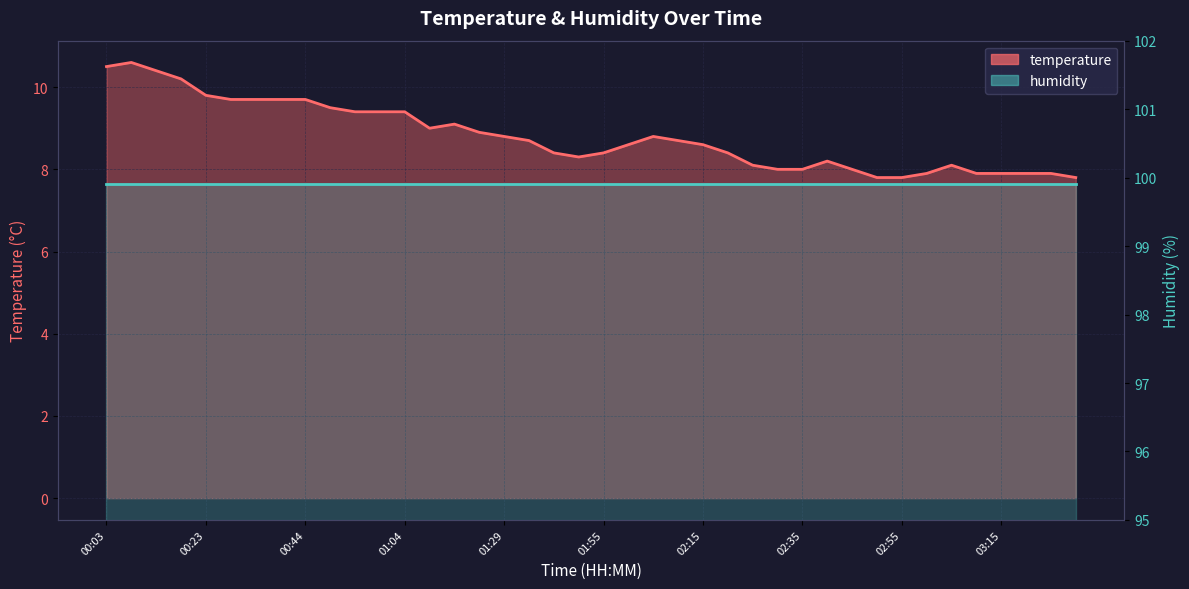

Reading left to right, list all the values displayed in this chart.

temperature_line: 10.5	10.6	10.4	10.2	9.8	9.7	9.7	9.7	9.7	9.5	9.4	9.4	9.4	9.0	9.1	8.9	8.8	8.7	8.4	8.3	8.4	8.6	8.8	8.7	8.6	8.4	8.1	8.0	8.0	8.2	8.0	7.8	7.8	7.9	8.1	7.9	7.9	7.9	7.9	7.8
humidity_line: 99.9	99.9	99.9	99.9	99.9	99.9	99.9	99.9	99.9	99.9	99.9	99.9	99.9	99.9	99.9	99.9	99.9	99.9	99.9	99.9	99.9	99.9	99.9	99.9	99.9	99.9	99.9	99.9	99.9	99.9	99.9	99.9	99.9	99.9	99.9	99.9	99.9	99.9	99.9	99.9